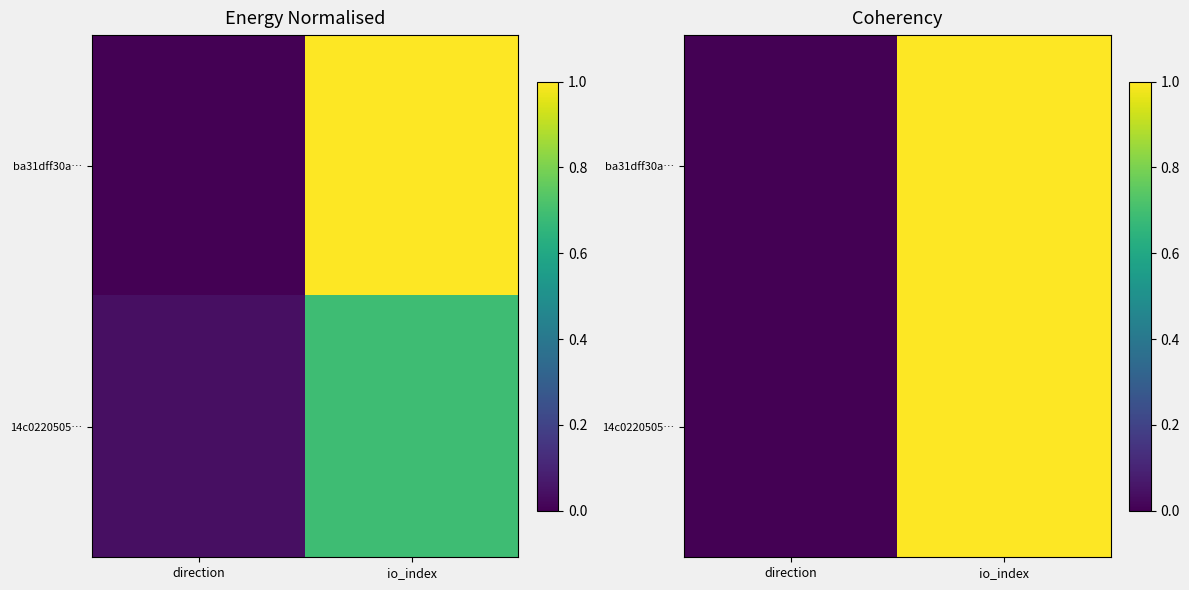

At how many categories does at least one series exceed 0?

1